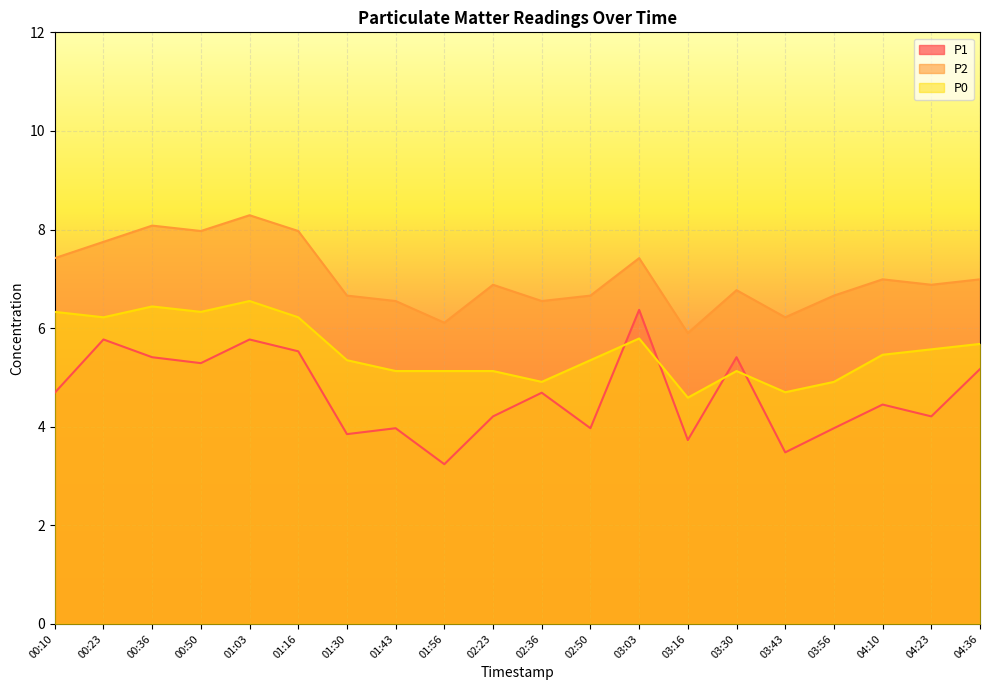

List the series in order of their overall mean, lowest first.

P1, P0, P2